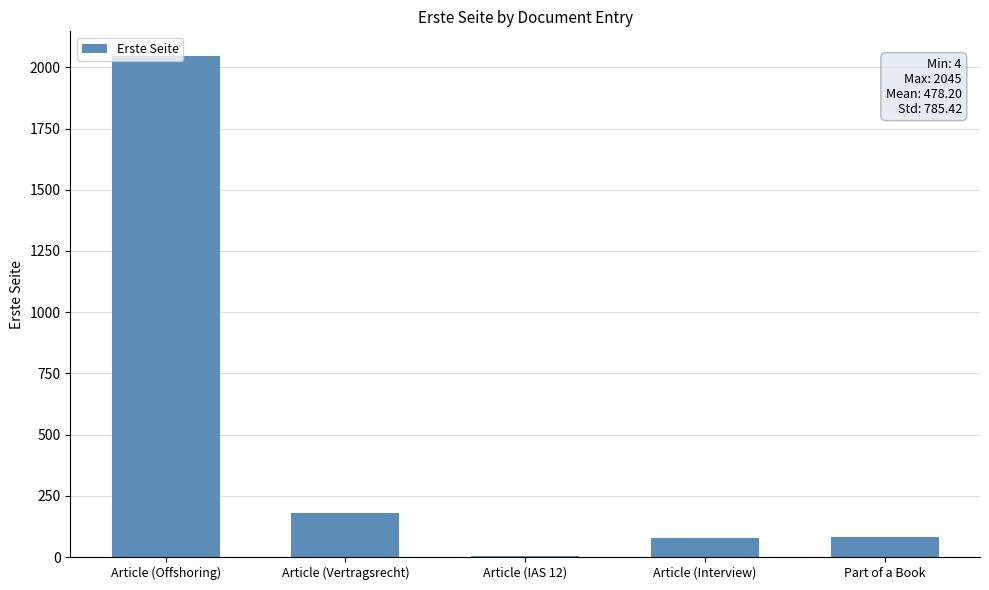

Are the bars grouped side by side (vs. stacked)?

No